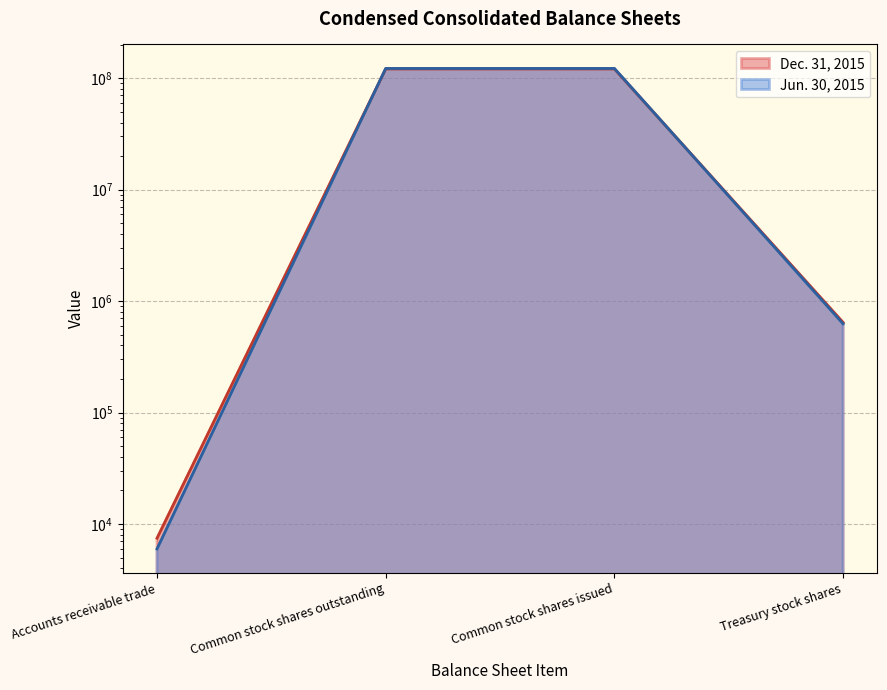

Reading left to right, transcribe all the data shown in this chart.

Dec. 31, 2015: 7467	121094990	121094990	643647
Jun. 30, 2015: 5987	122293986	122293986	625725